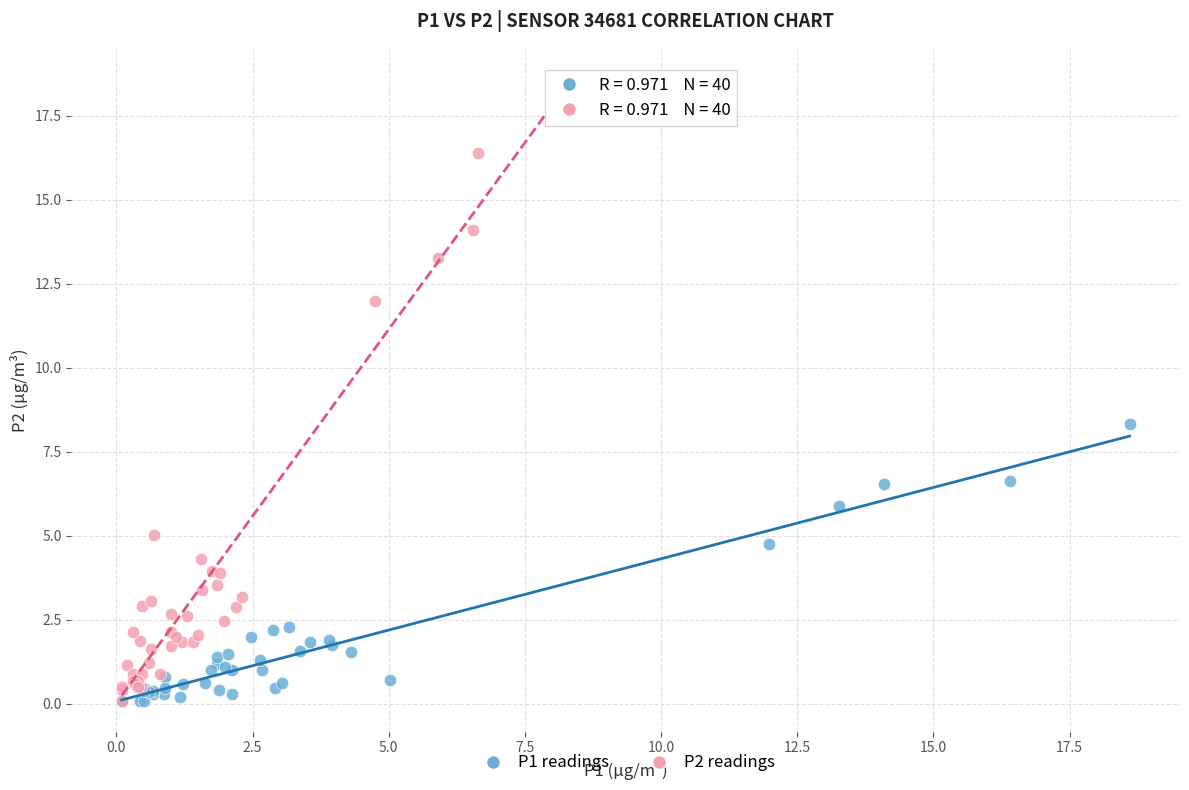

Which series reaches the maximum Y coordinate?

P2 readings